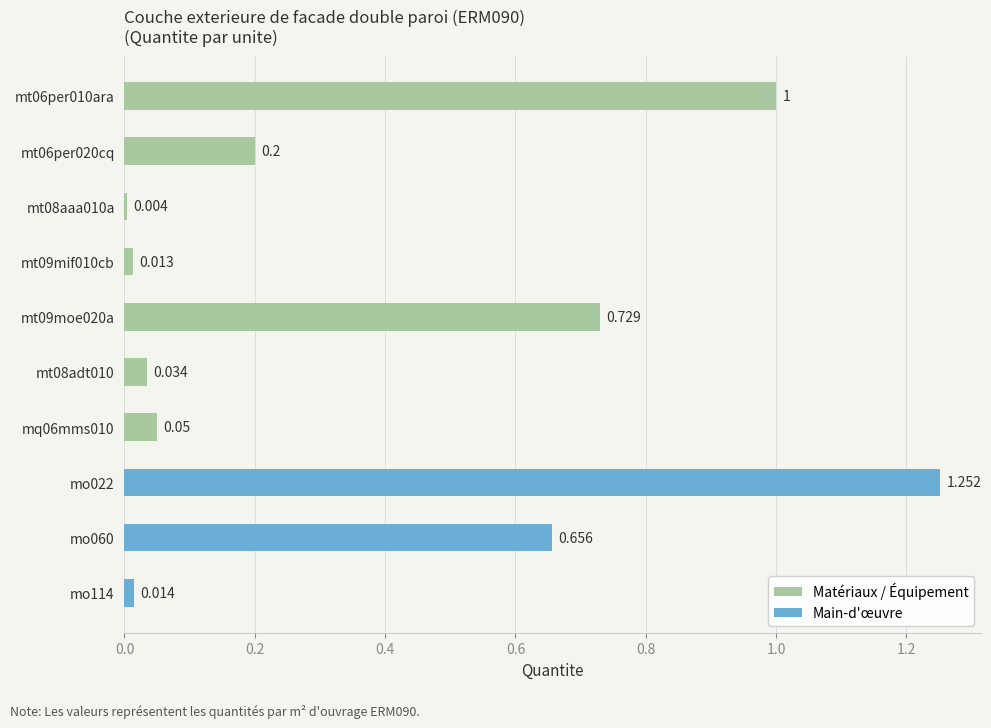

Which has a higher value, mt09mif010cb or mt09moe020a?

mt09moe020a